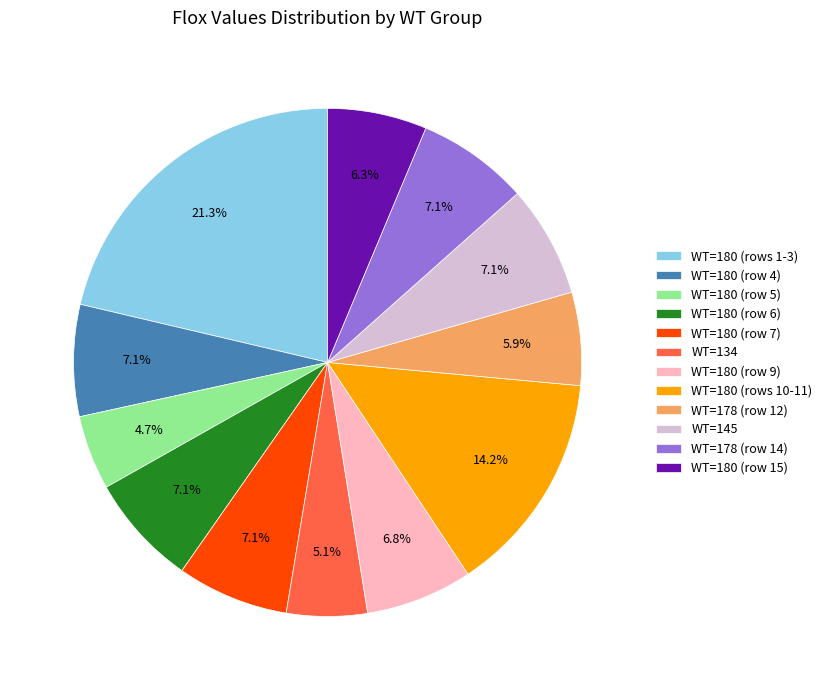

Does any single category account for the majority?

No